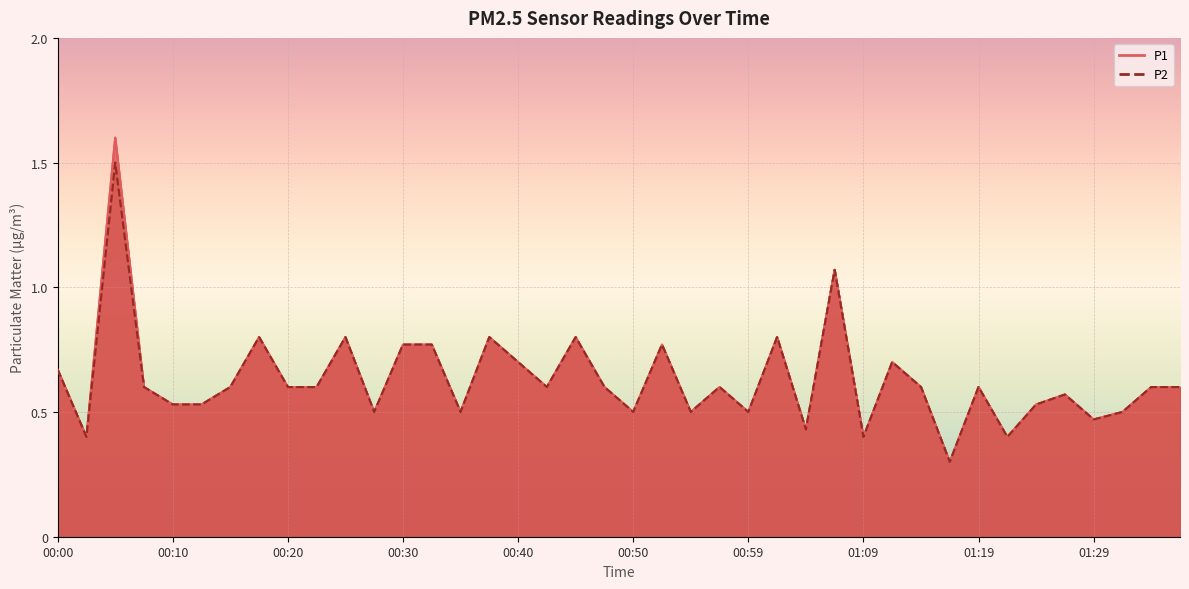

What is the label of the 34th point from the left?

01:22